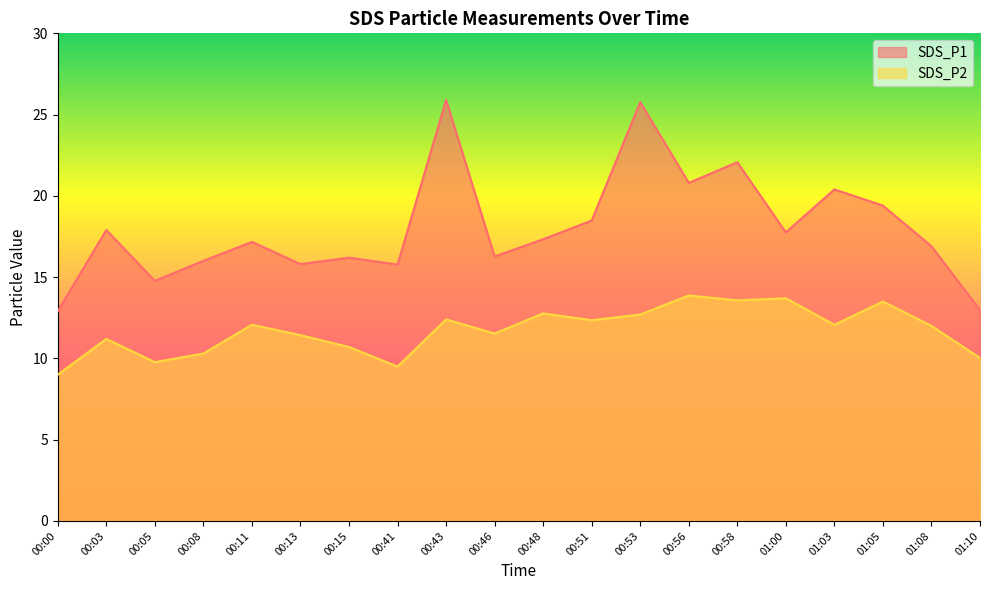

Rank the series by their maximum value, from highest to lowest.

SDS_P1, SDS_P2